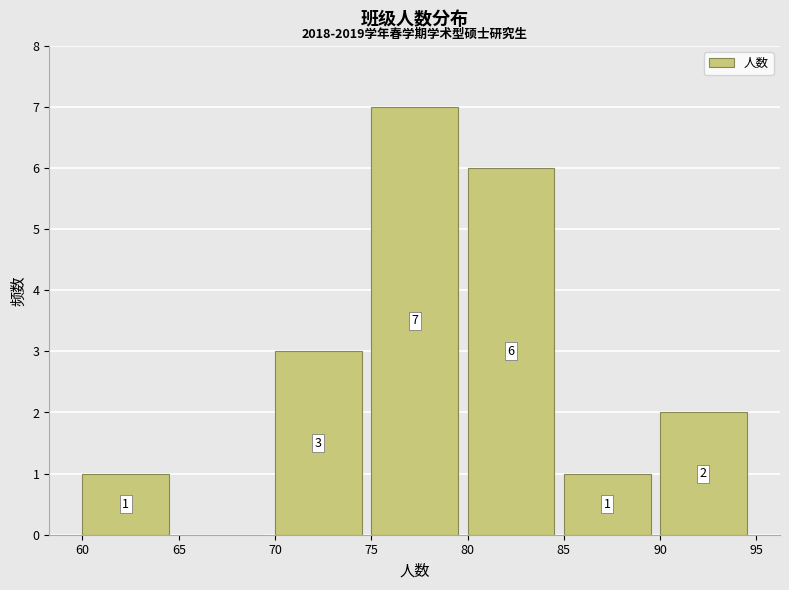

Which range on the x-axis has the tallest bar?

75 to 80